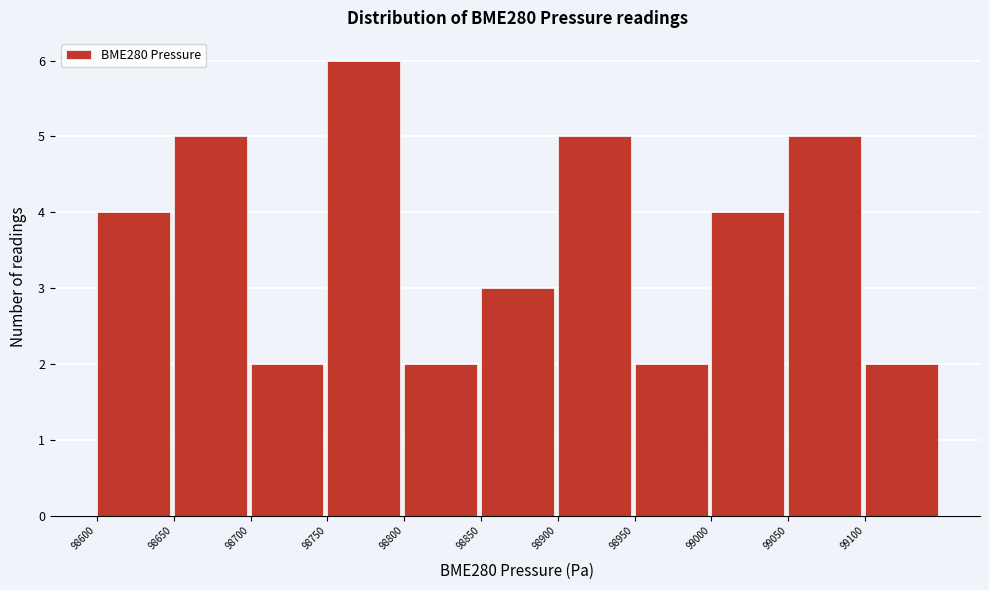

Which range on the x-axis has the tallest bar?

98750 to 98800